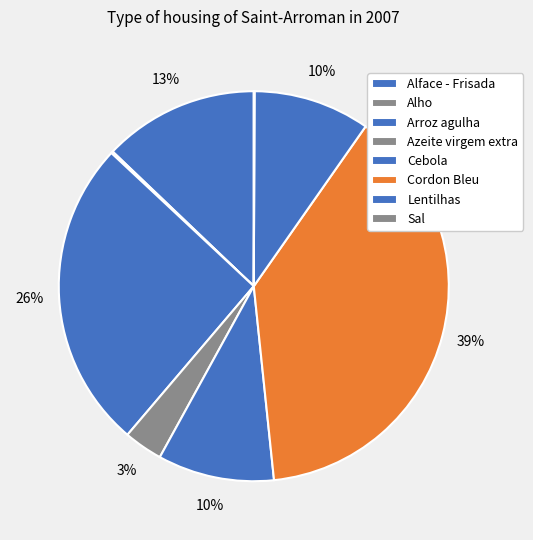

True or false: Azeite virgem extra accounts for 3% of the total.

True